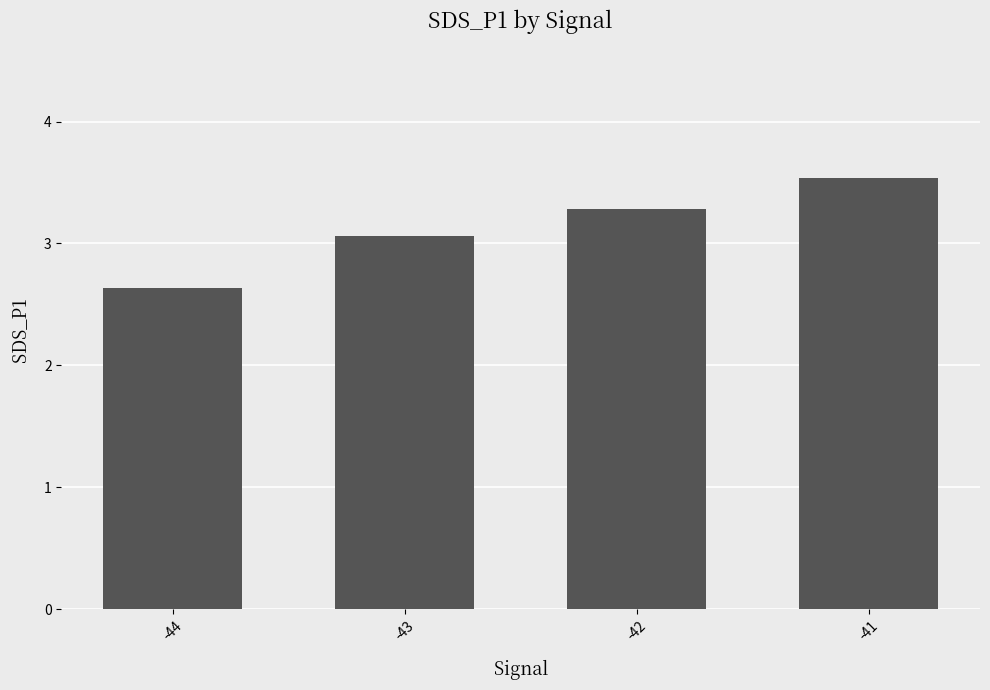

What is the difference between the values at -42 and -43?

0.2